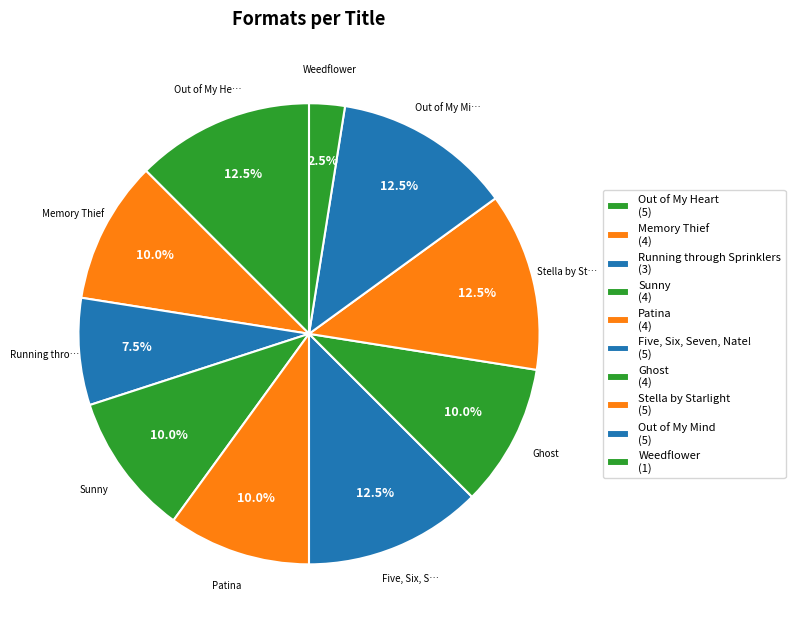

What is the largest slice in the pie chart?

Out of My Heart